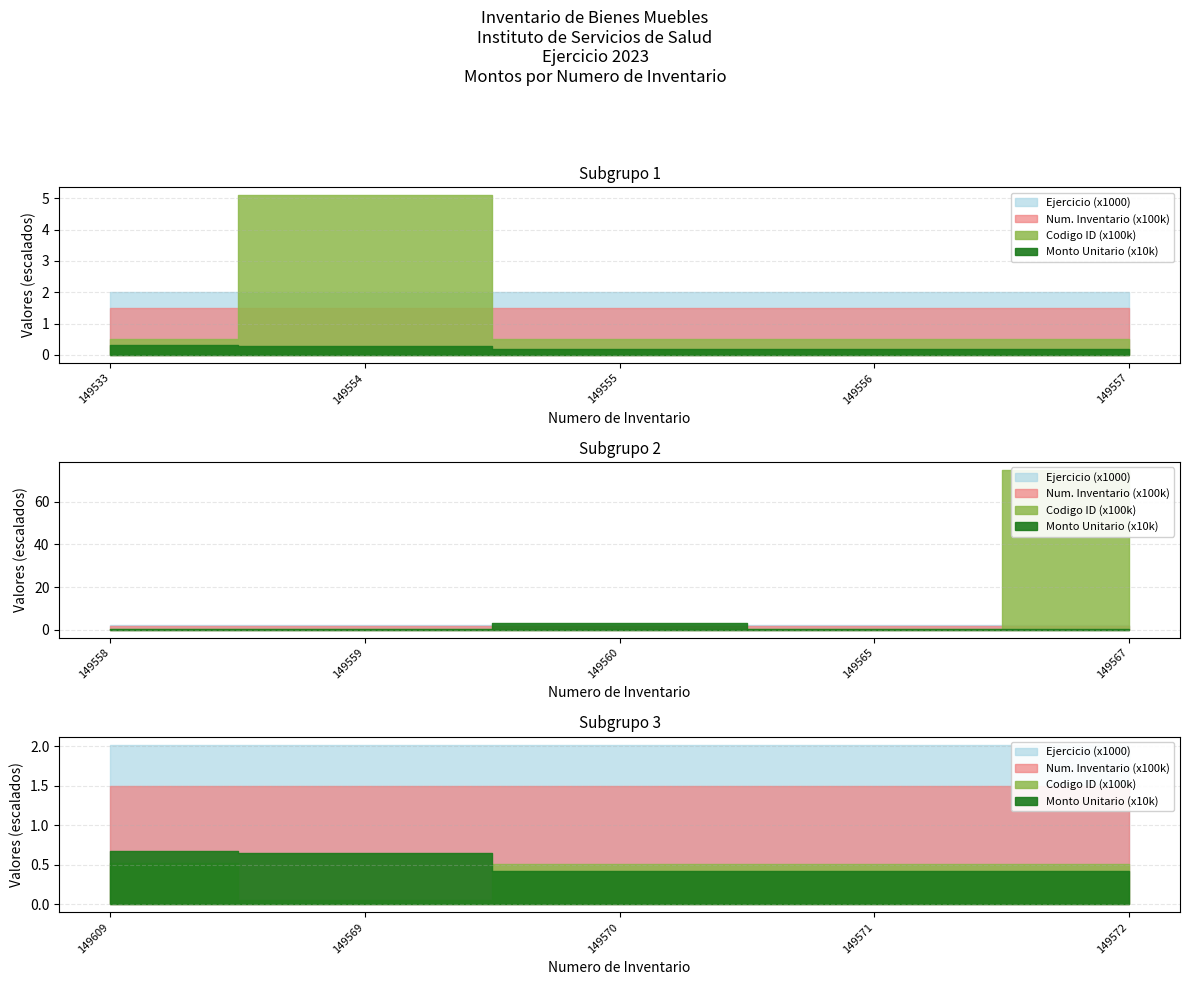

What is the difference between the Numero inventario values at 149572 and 149533?

39.0